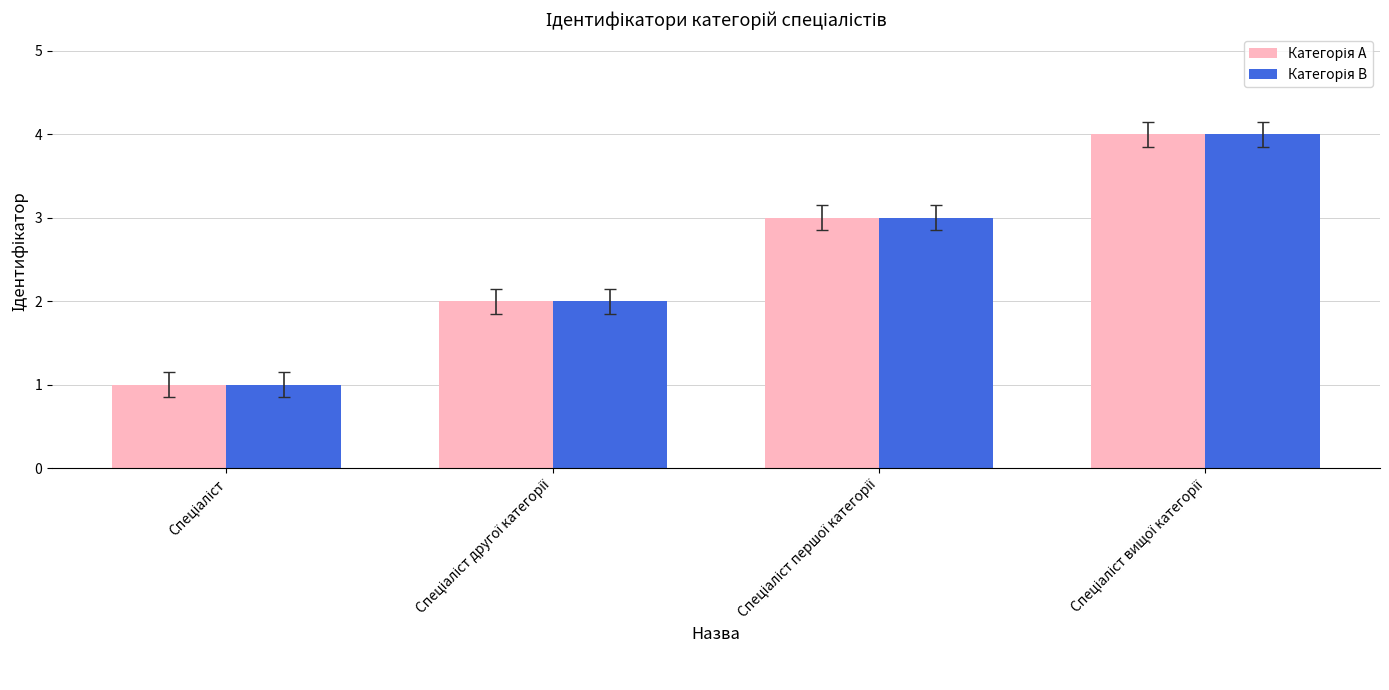

What is the maximum value shown in the chart?

4